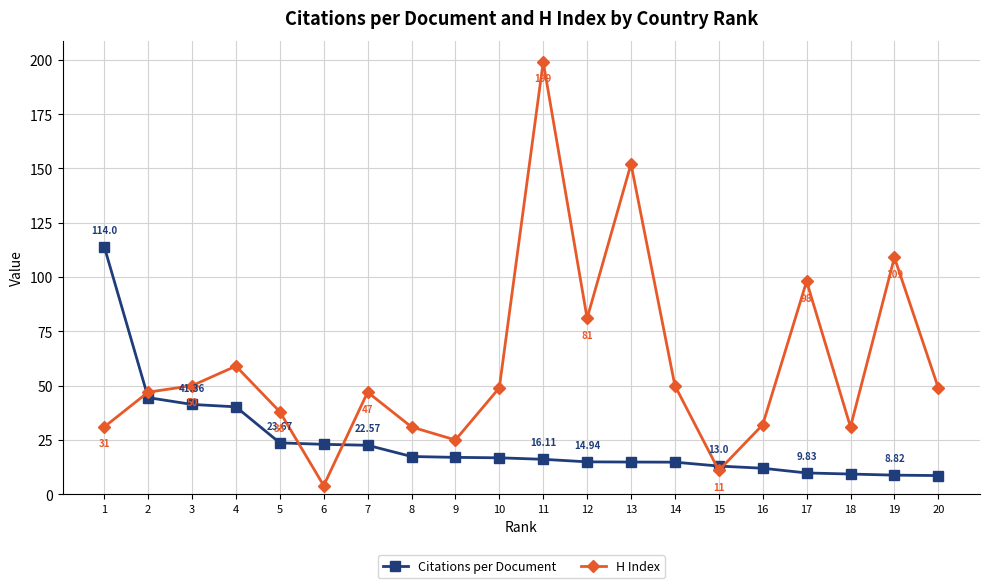

Which series changed the most between 8 and 11?

H Index